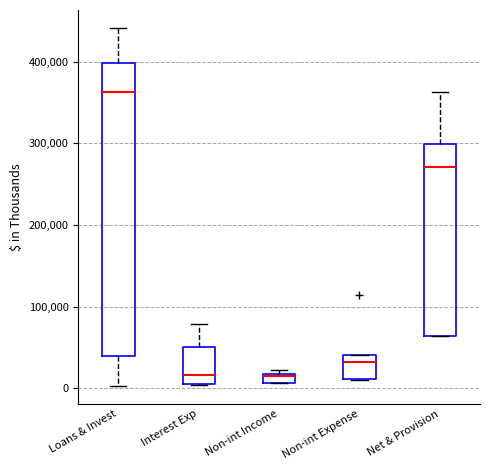

Comparing the boxes themselves (not the whiskers), which one is the tallest?

Loans & Invest